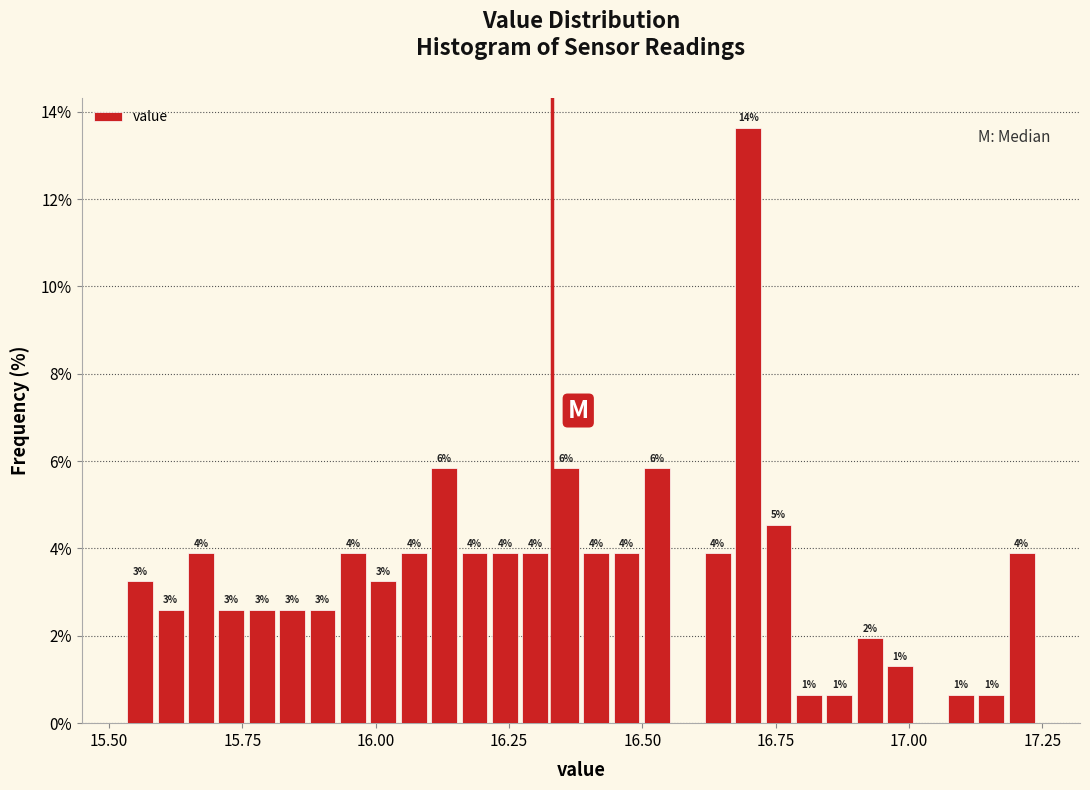

Around what value on the x-axis is the tallest bar? Give the approximate position of its centre, as read against the axis.

16.70